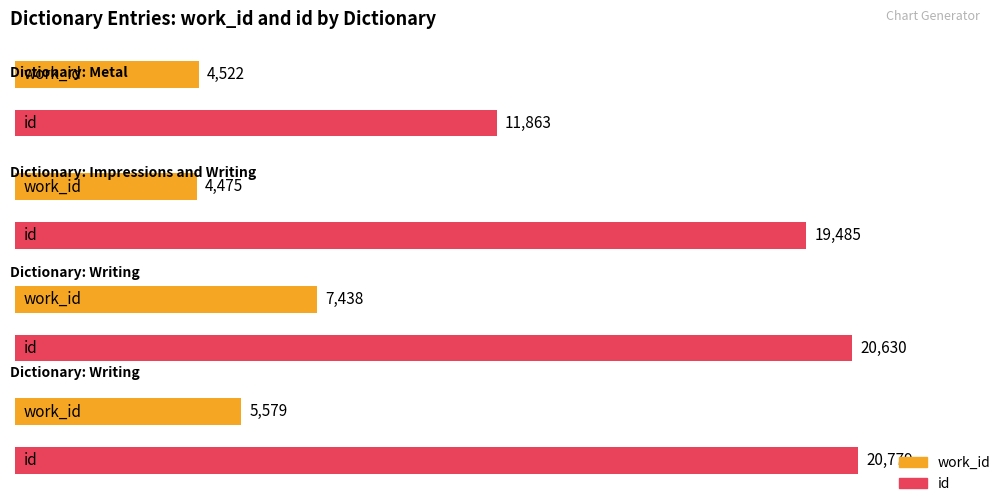

What is the approximate value of id at Writing?

20630